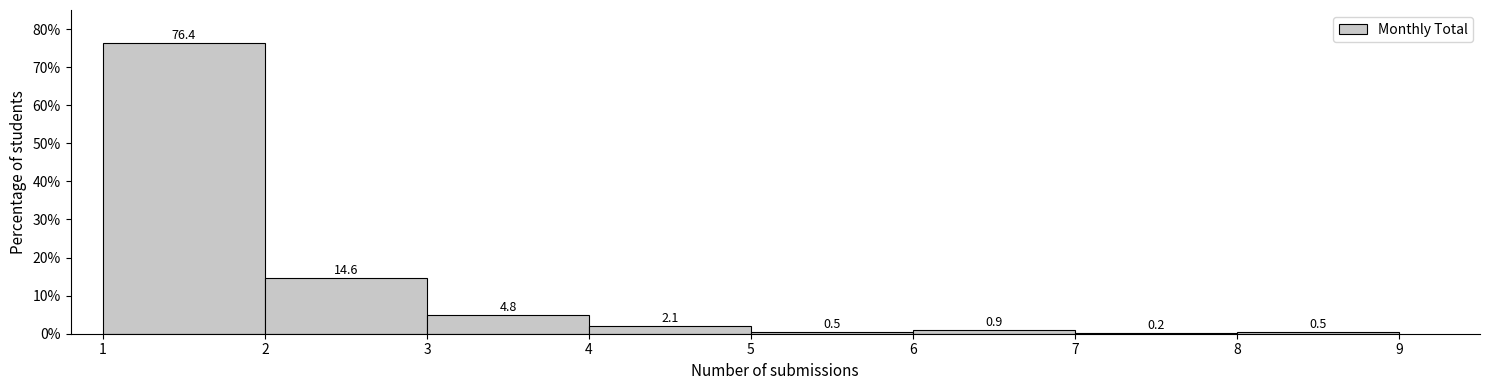

Reading left to right, transcribe this chart: for each bar, give the range it covers on the x-axis and its height.

1 to 2: 76.4
2 to 3: 14.6
3 to 4: 4.8
4 to 5: 2.1
5 to 6: 0.5
6 to 7: 0.9
7 to 8: 0.2
8 to 9: 0.5